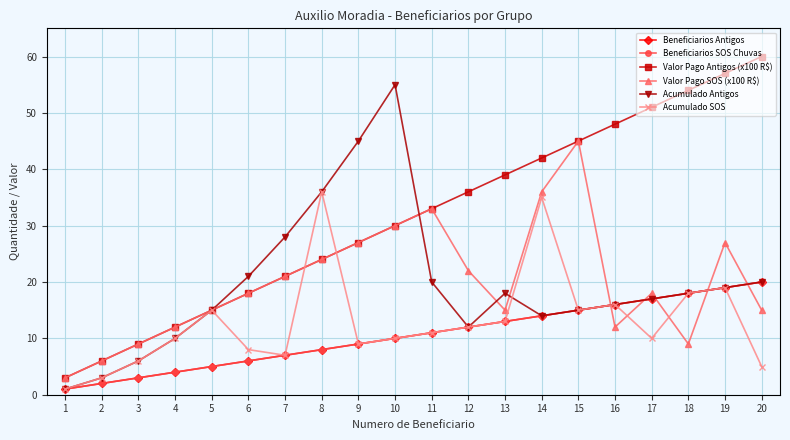

What is the sum of all Valor Pago Antigos (x100 R$) values?

630